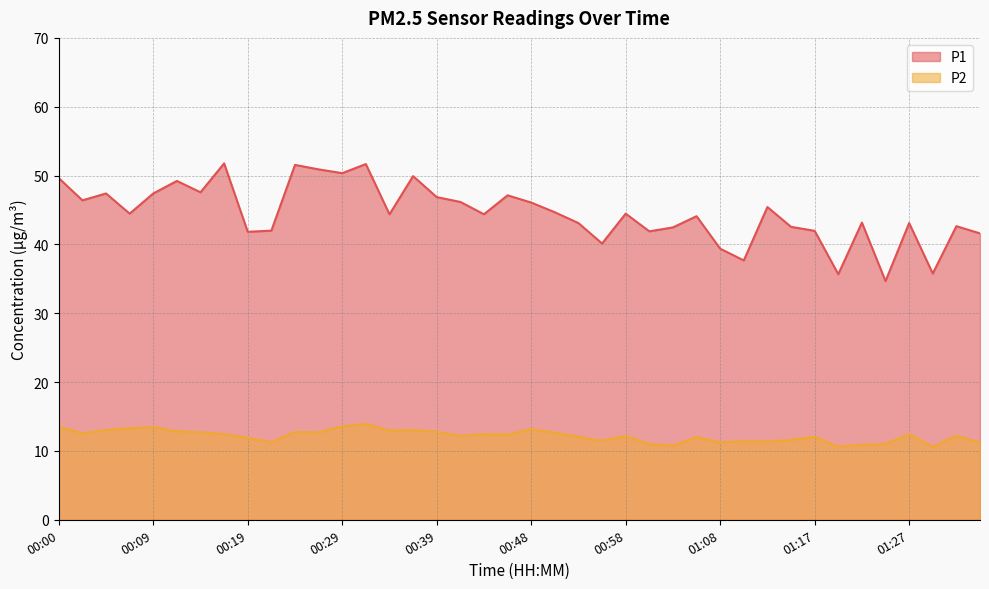

Which series has the largest total across all categories?

P1